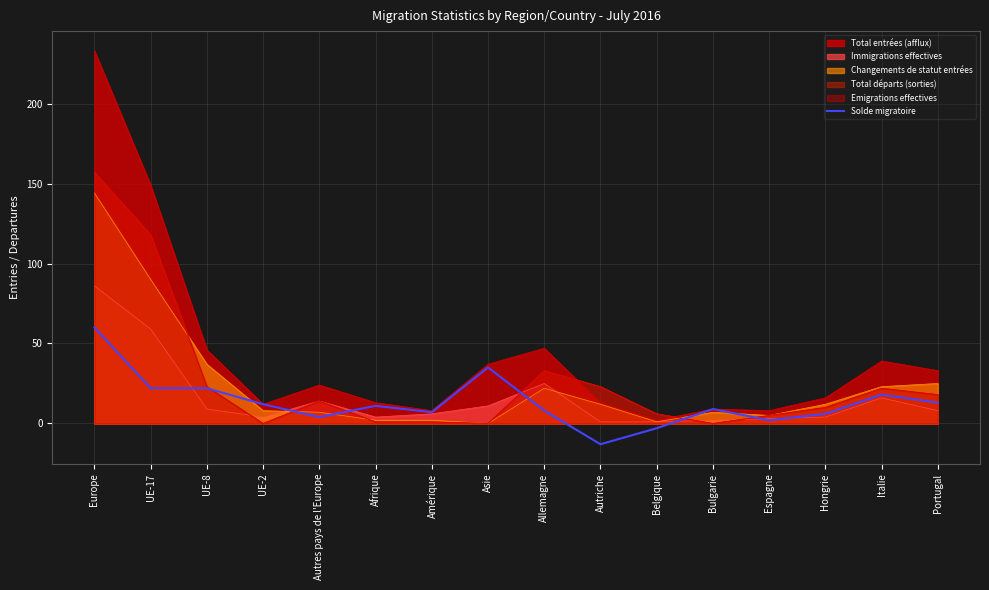

What is the label of the 7th point from the right?

Autriche